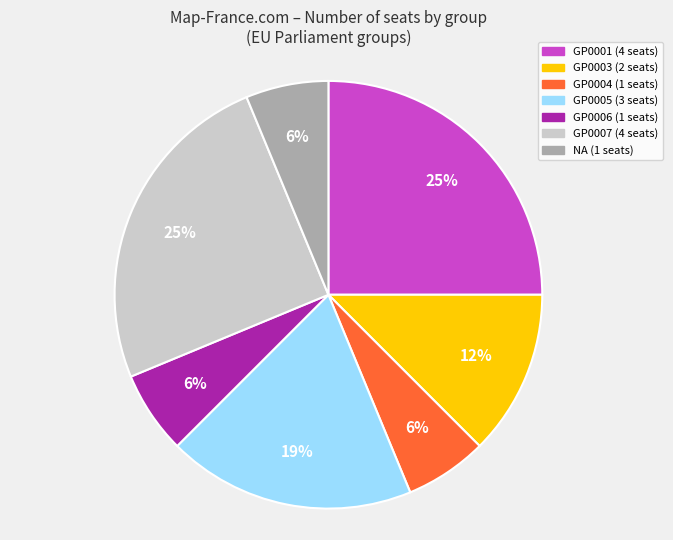

Does any single category account for the majority?

No